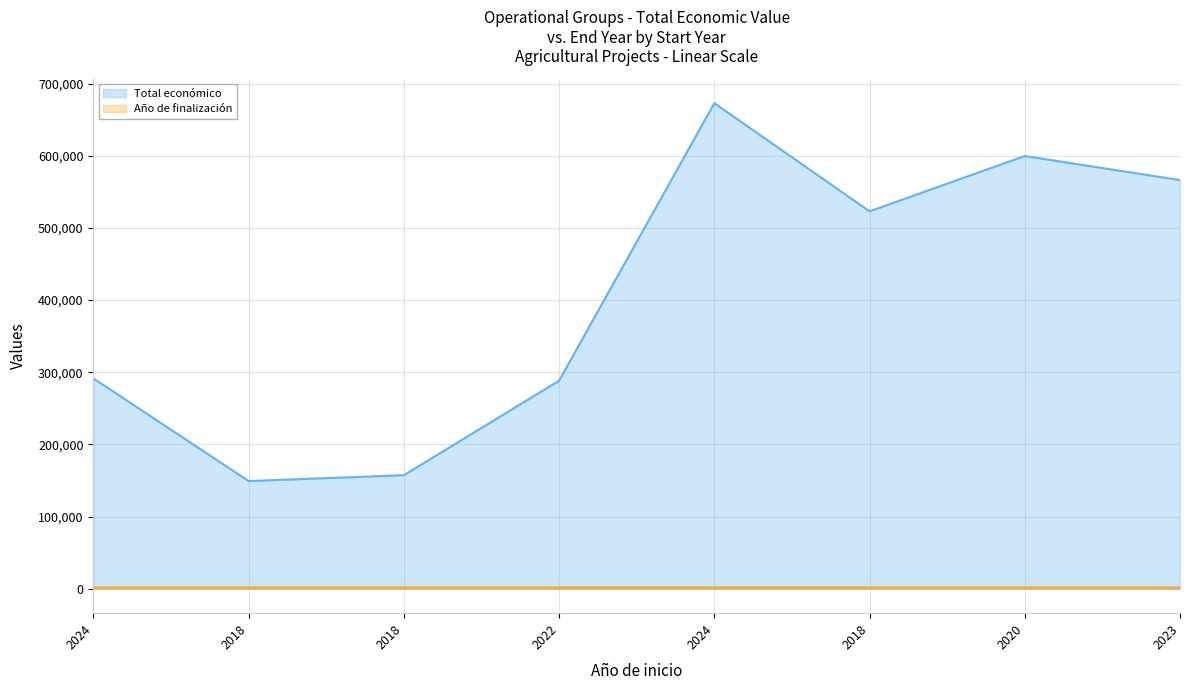

What is the minimum value for Año de finalización (line)?

2020